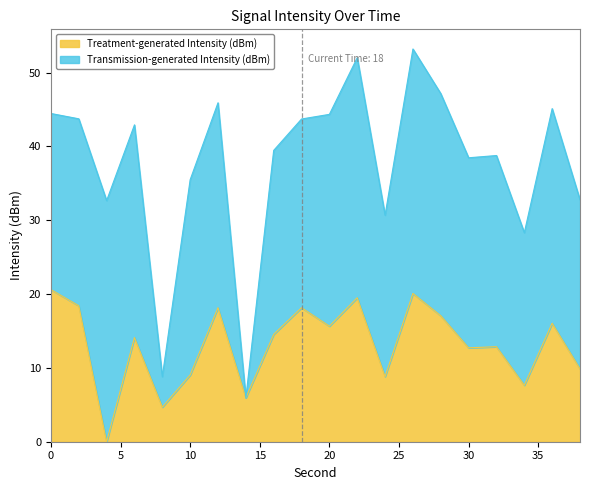

The chart shows a value of 22.8 at 20. True or false?

False